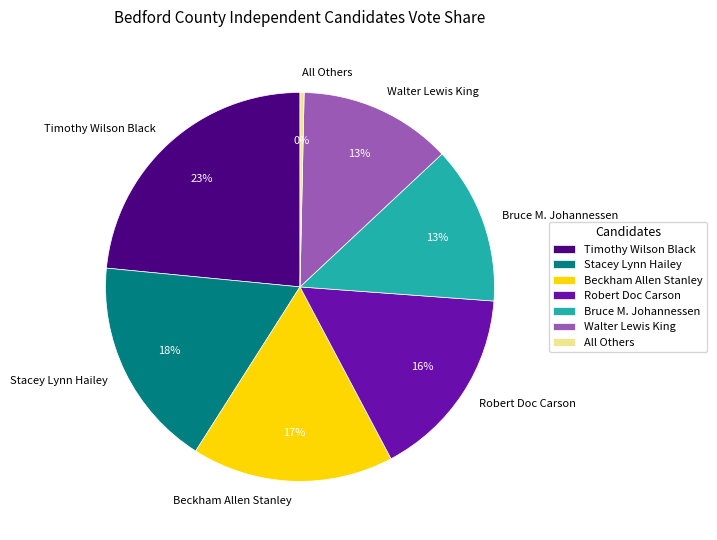

Which slice is the largest?

Timothy Wilson Black